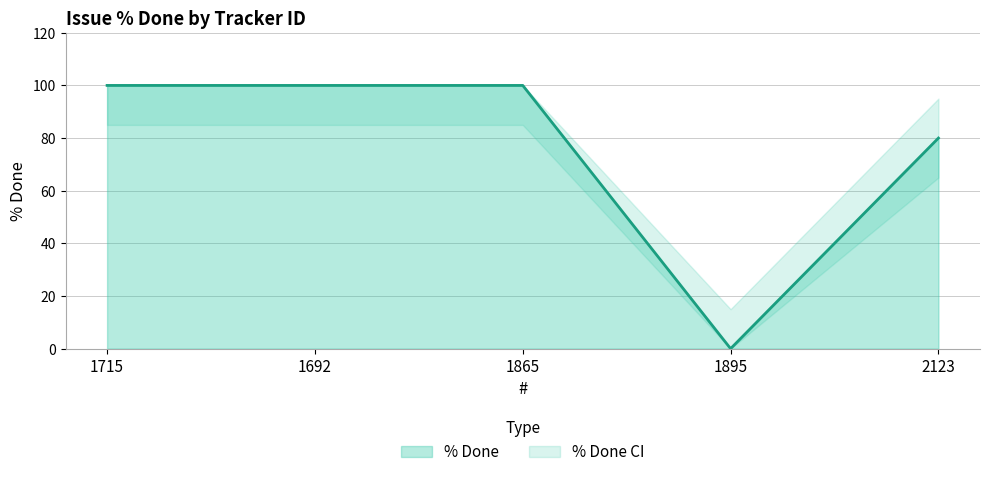

What is the sum of all values?

380